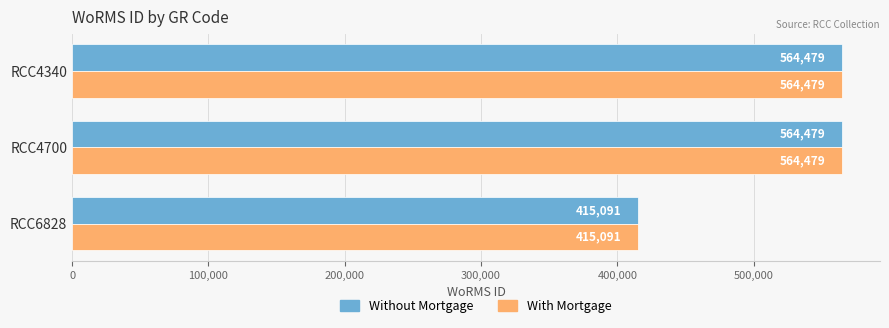

Which category has the lowest value across all series?

RCC6828